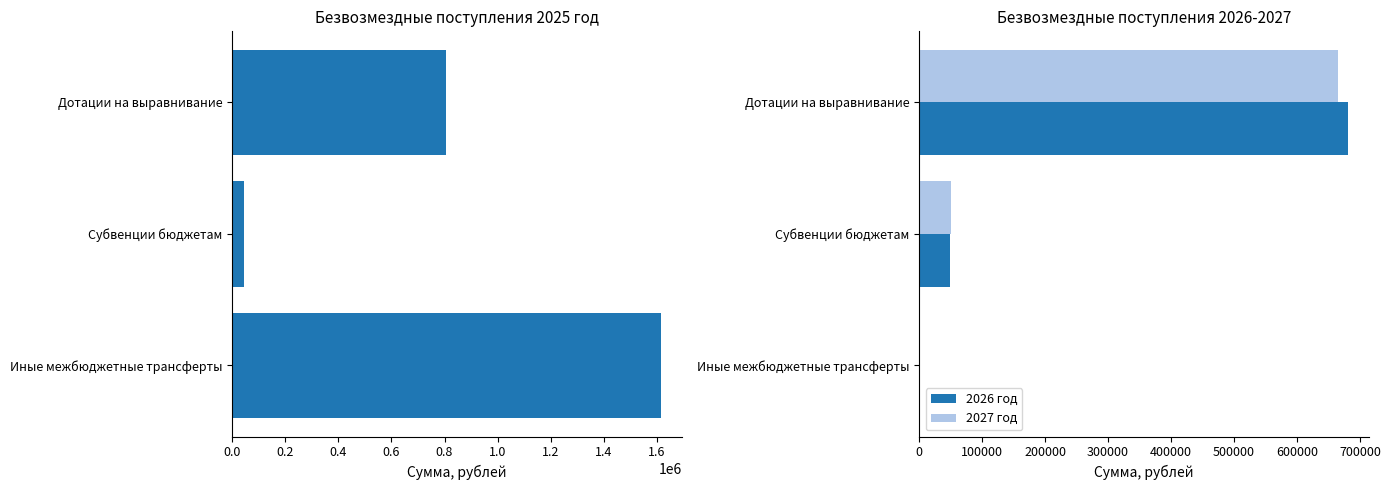

Reading right to left, transcribe all the data shown in this chart.

2025 год: 1614297.5	44649.0	804407.1
2026 год: 0.0	48863.0	680548.7
2027 год: 0.0	50625.0	665470.2